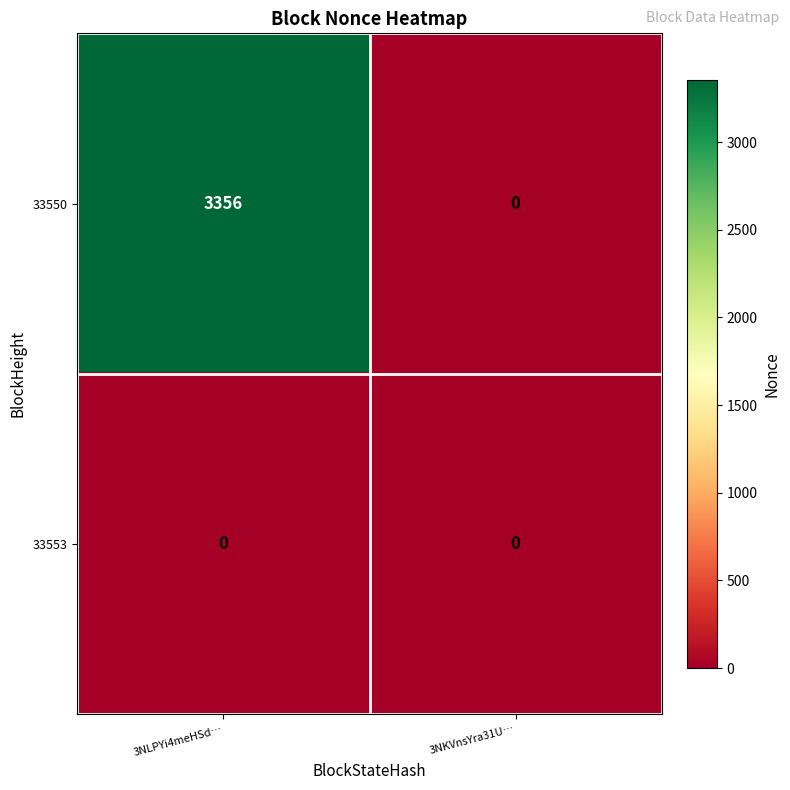

What is the sum of all 33550 values?

3356